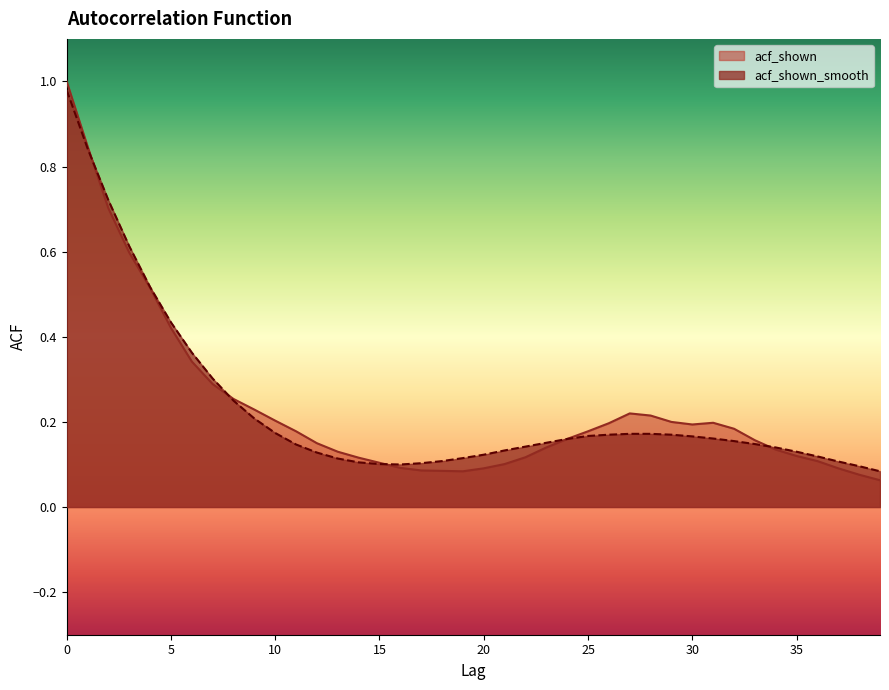

The value of acf_shown_smooth at 9 is 0.2. True or false?

True